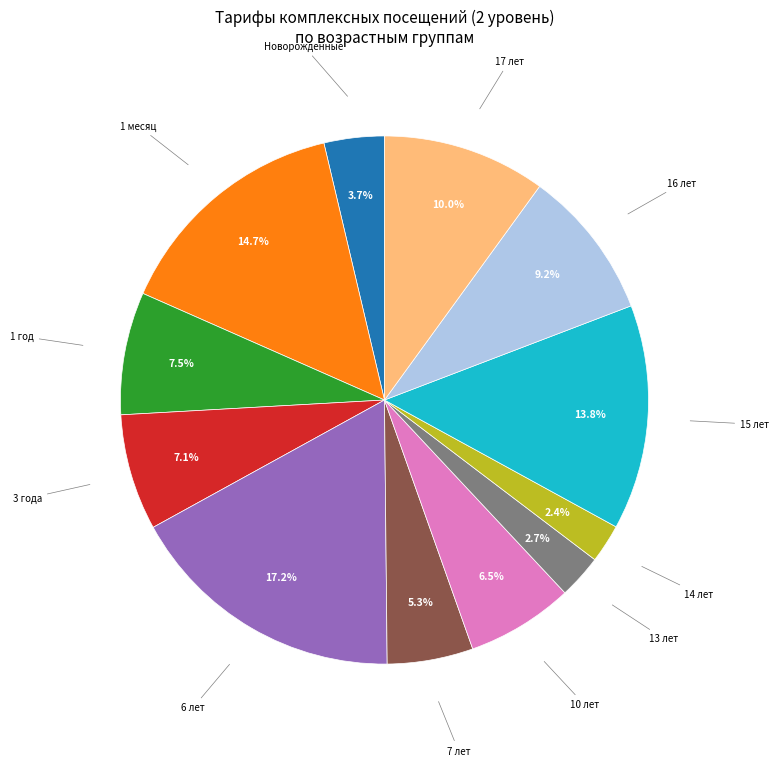

Approximately how many times larger is the value at 15 лет compared to 16 лет?

1.5